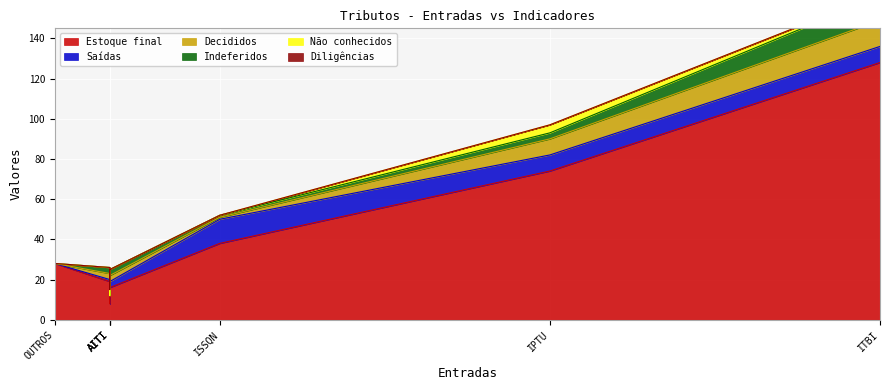

How many data points in Decididos are above 3?

2